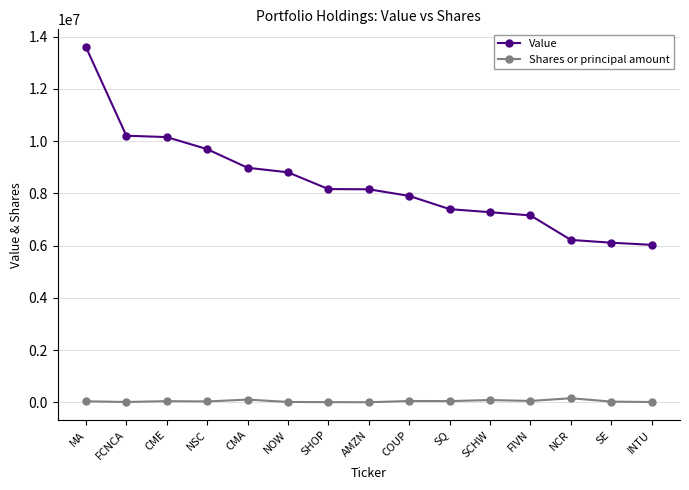

What is the difference between the maximum and second lowest values in the Value series?

7491000